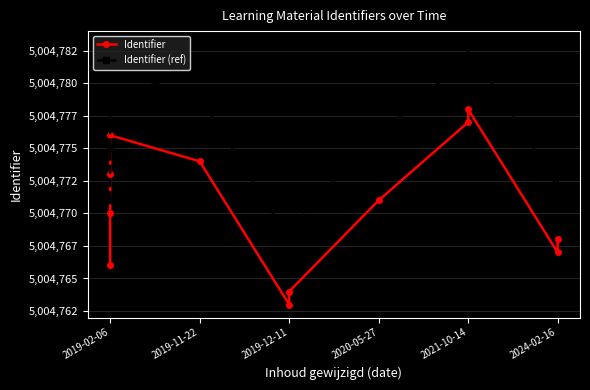

List the series in order of their overall mean, lowest first.

Identifier, Identifier (ref)